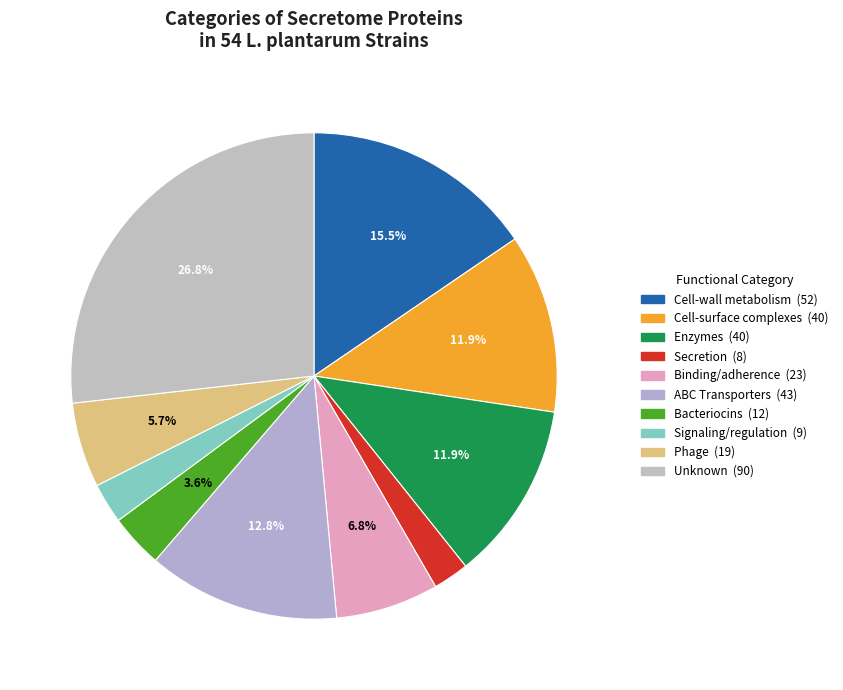

To the nearest percent, what is the average slice percentage?

10%